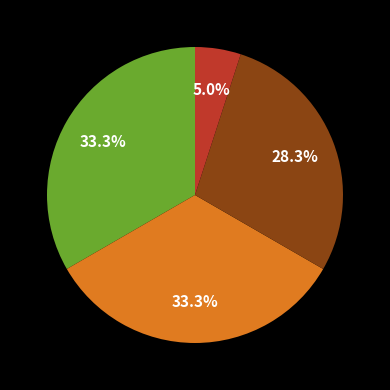

Is there a majority slice in this chart?

No